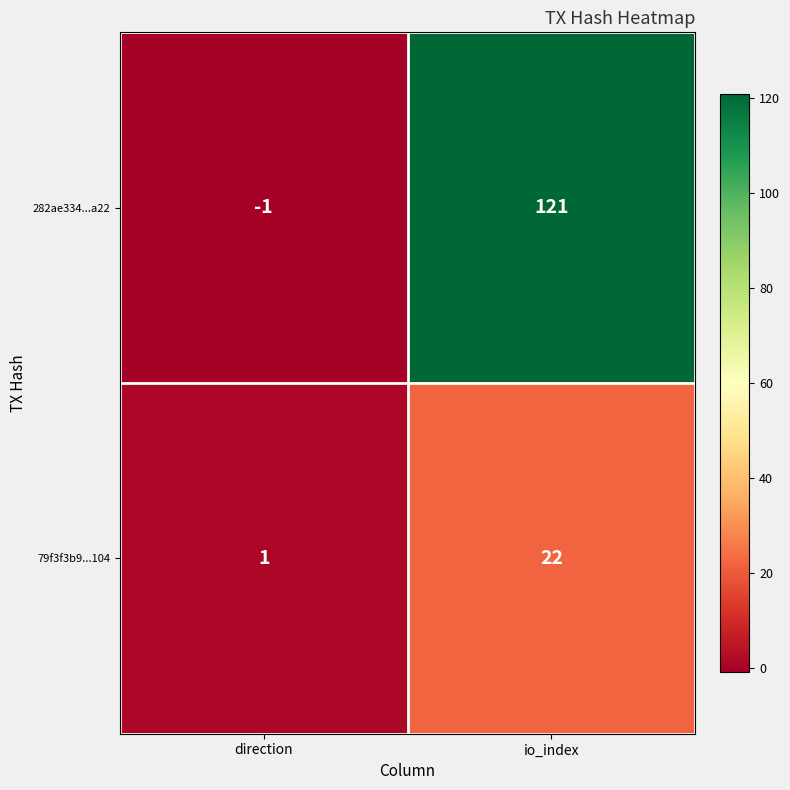

Count the number of categories in the chart.

2